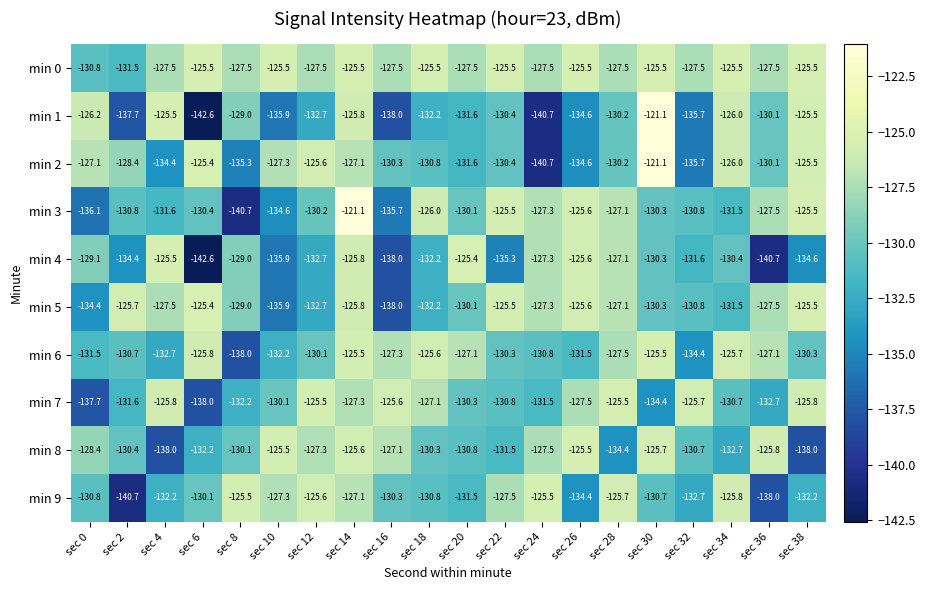

True or false: min 6 has a value of -204.0 at sec 38.

False